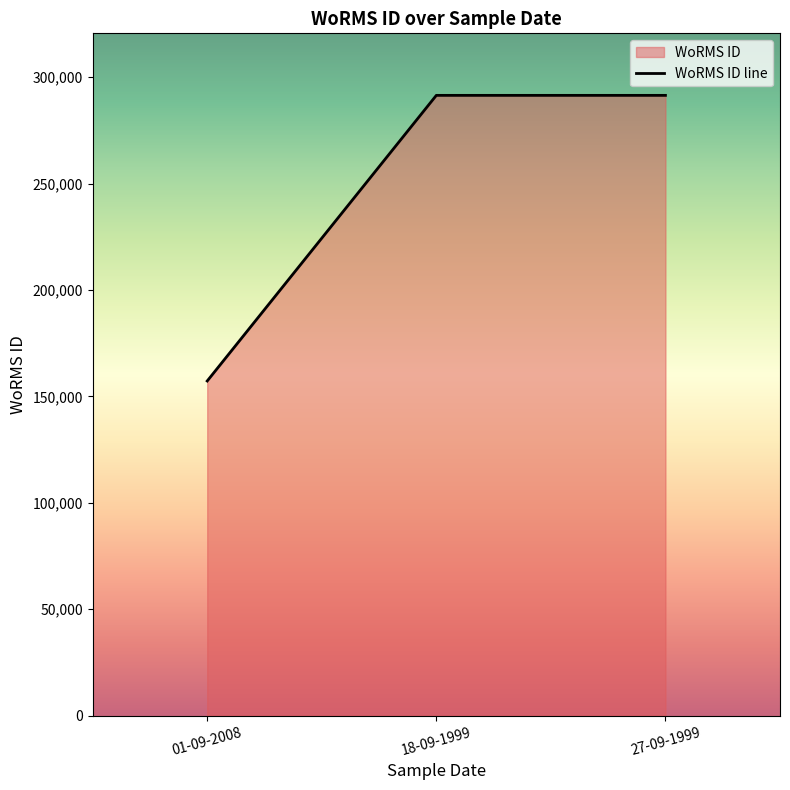

What position from the right is 27-09-1999?

1